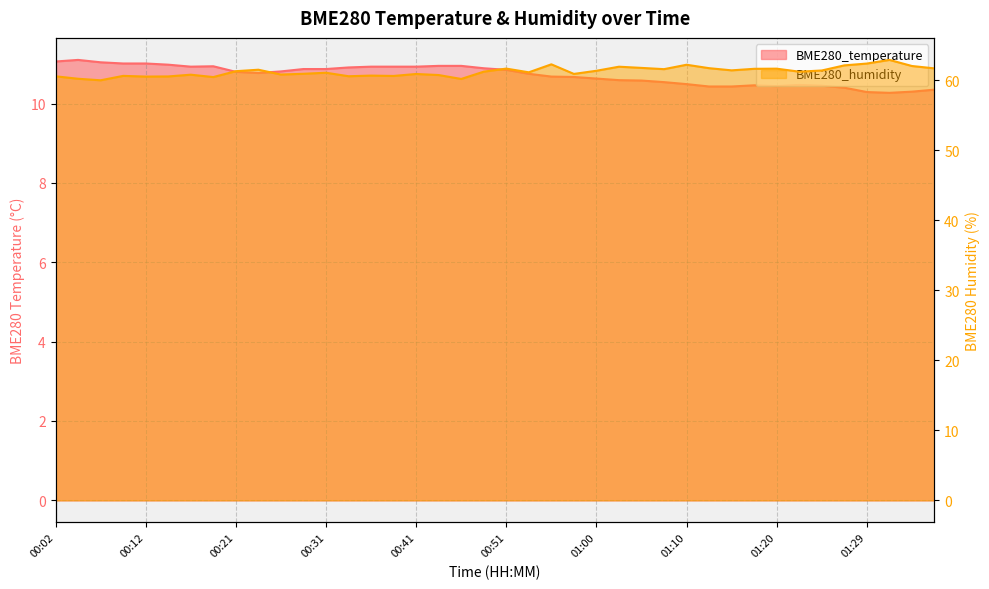

How many values in the BME280_humidity series exceed 61?

23